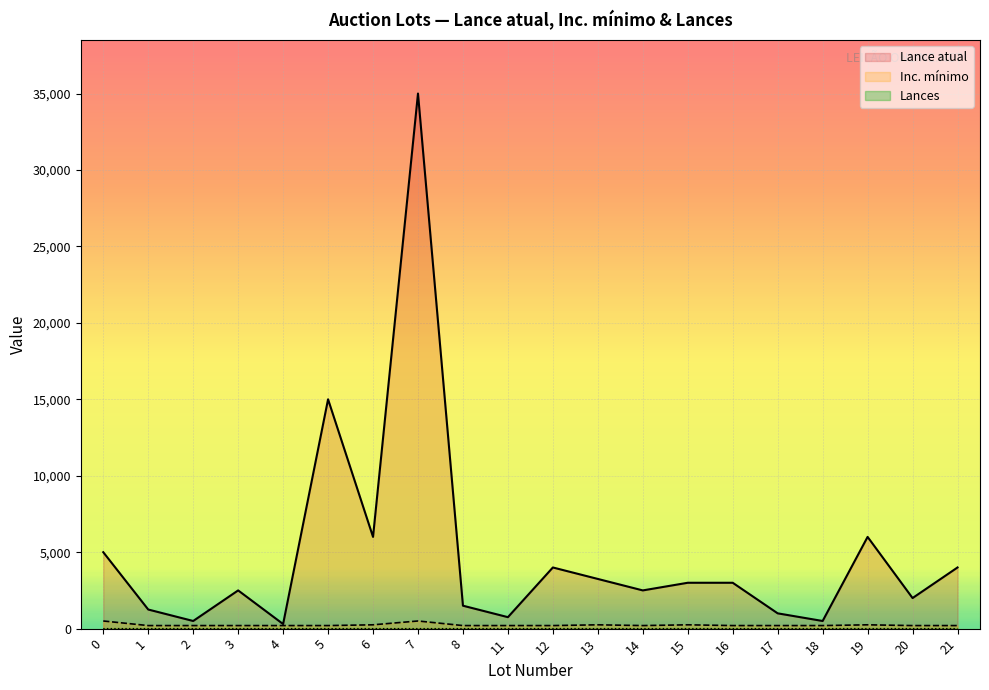

How many interior local peaks does the Inc. mínimo series have?

4